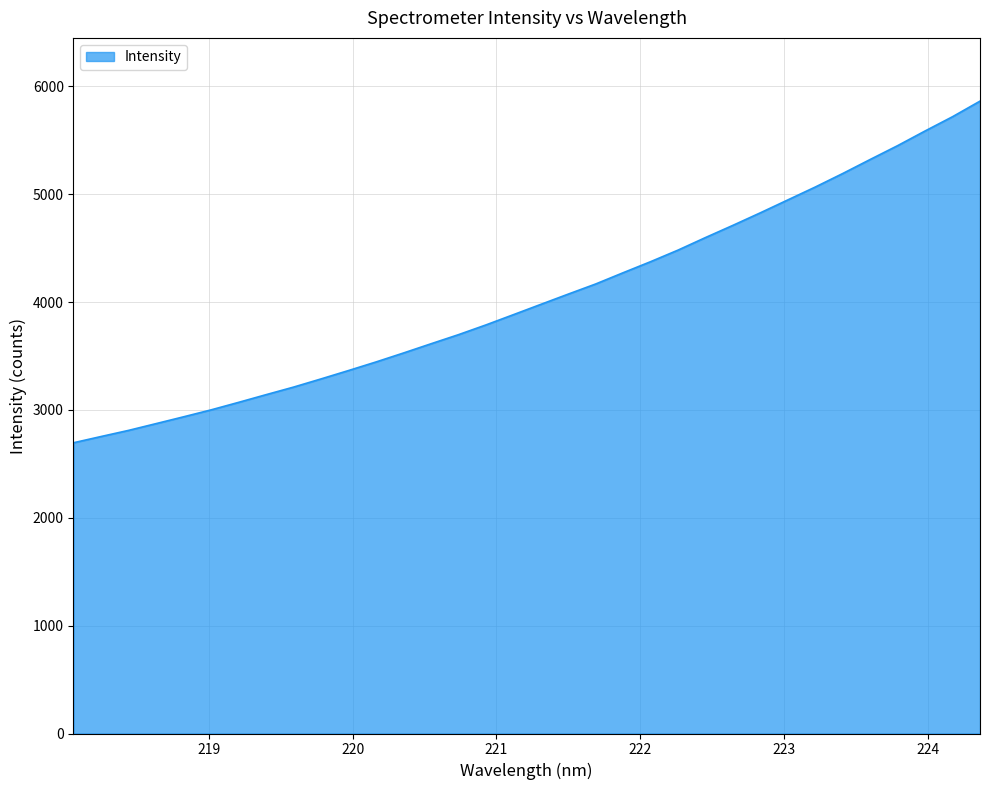

What is the difference between the maximum and minimum values?

3167.2